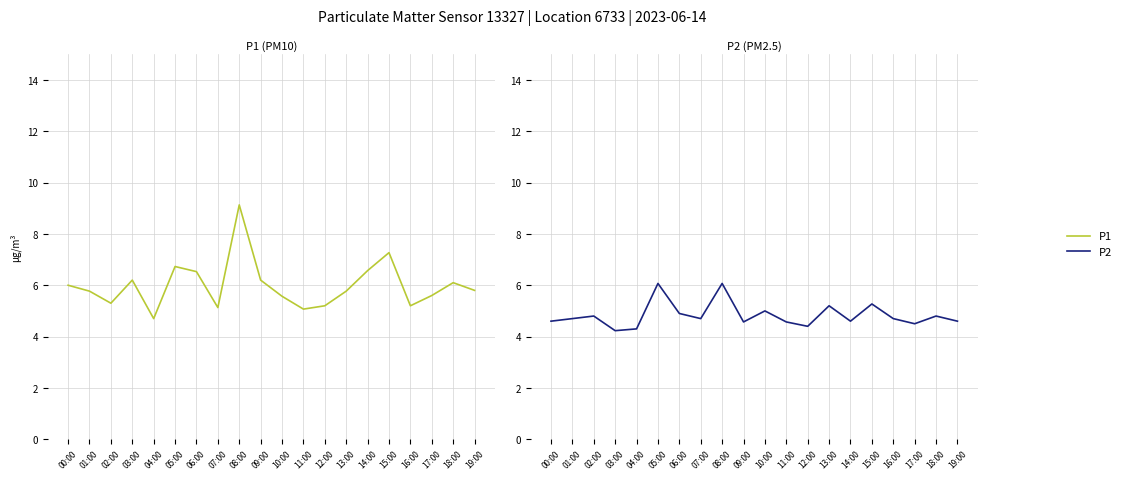

Reading left to right, what are all the values shown in this chart?

P1: 6.0	5.8	5.3	6.2	4.7	6.7	6.5	5.1	9.1	6.2	5.6	5.1	5.2	5.8	6.6	7.3	5.2	5.6	6.1	5.8
P2: 4.6	4.7	4.8	4.2	4.3	6.1	4.9	4.7	6.1	4.6	5.0	4.6	4.4	5.2	4.6	5.3	4.7	4.5	4.8	4.6